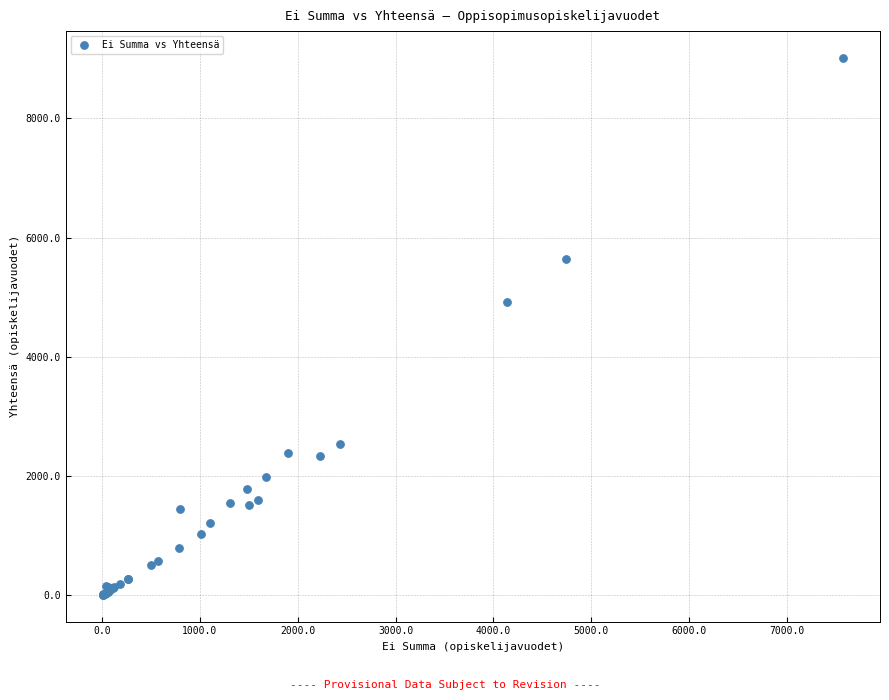

What Y value in the scatter plot is closest to 4510?

4927.3